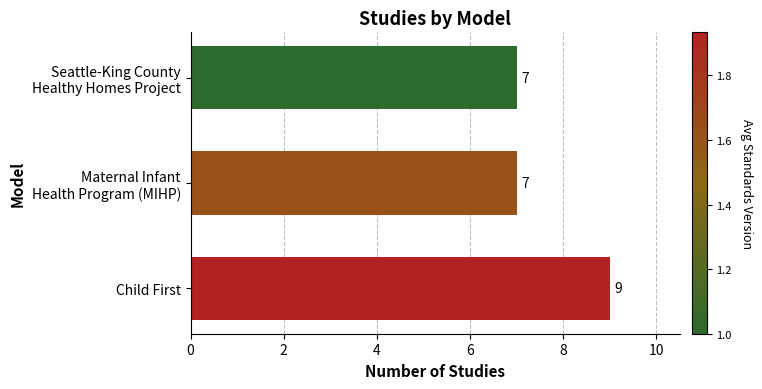

Reading bottom to top, list all the values displayed in this chart.

9	7	7